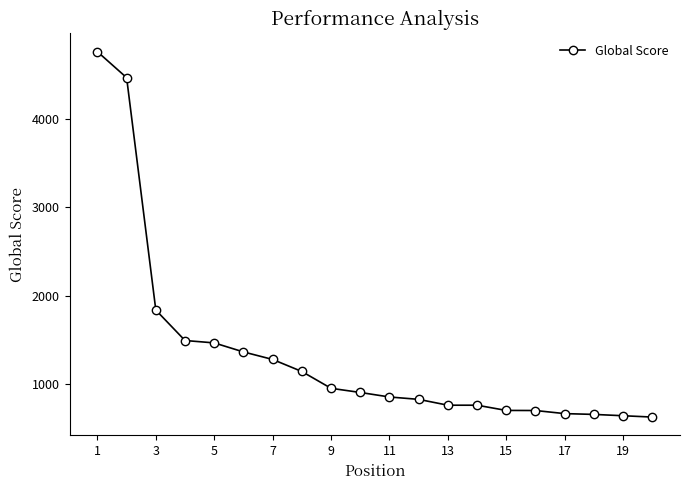

What is the average value?

1347